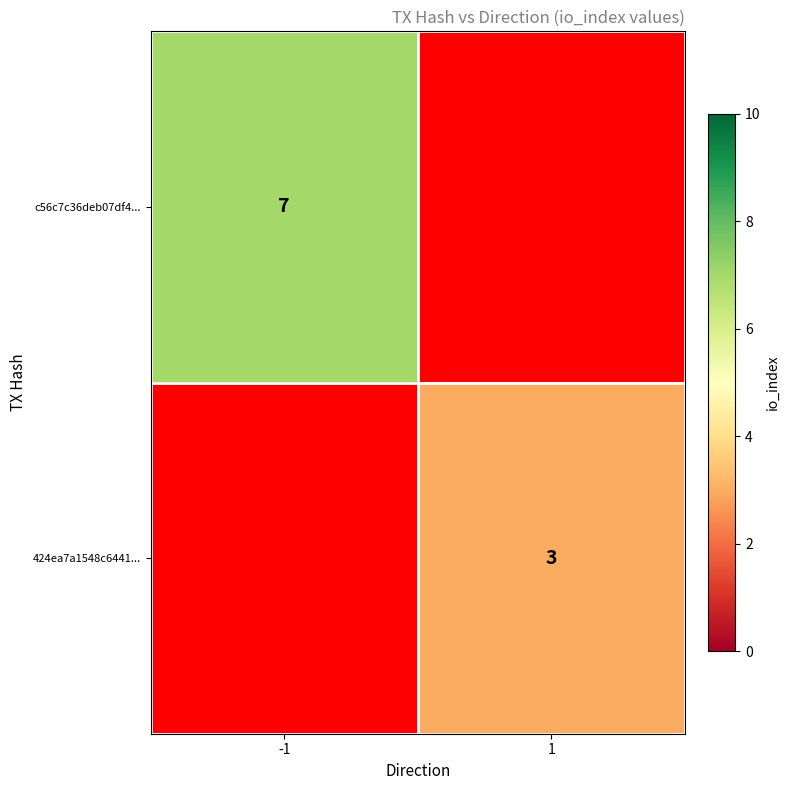

Which category has the highest value across all series?

-1